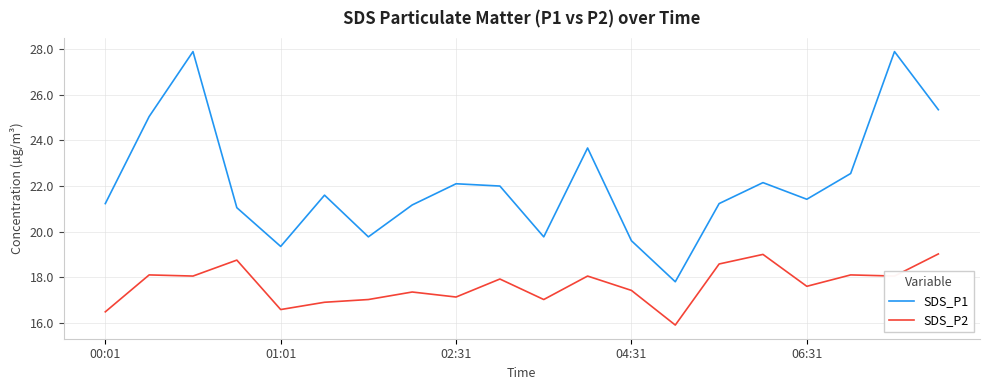

What is the smallest value displayed?

15.9